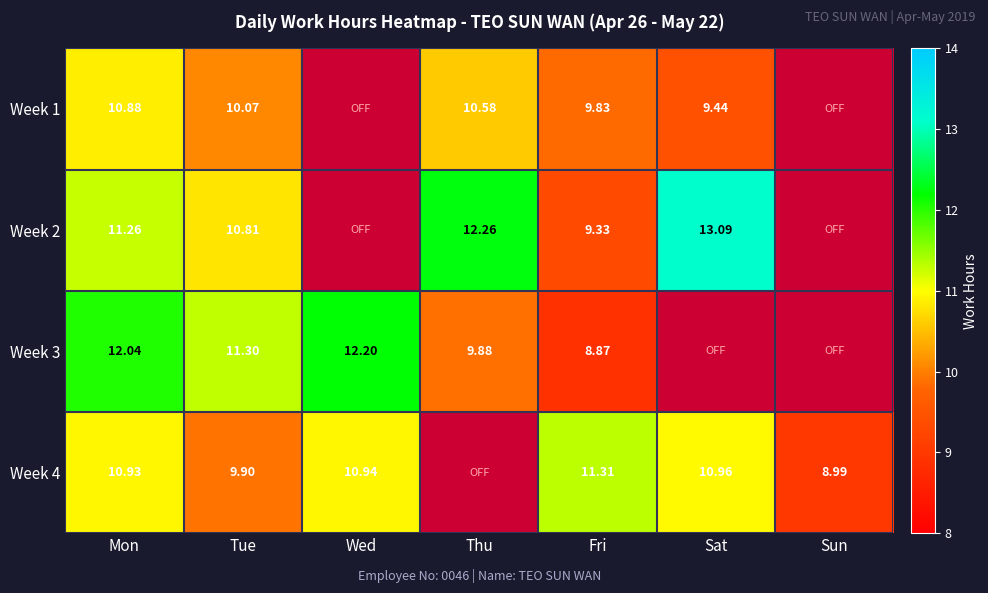

How many data points does each series have?

7